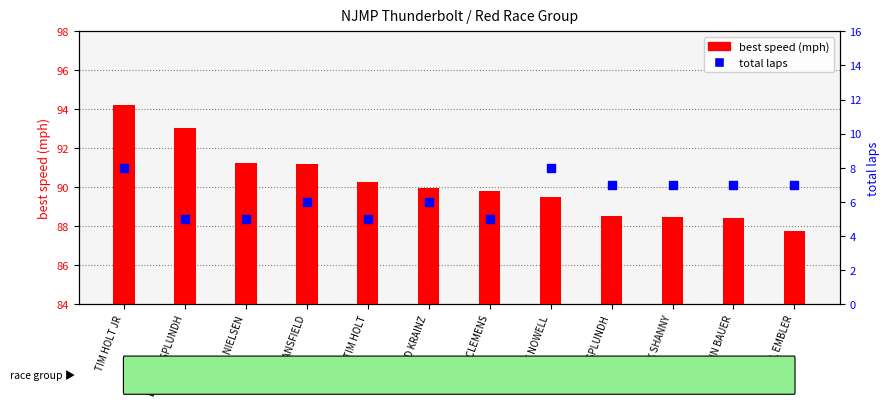

Which series contains the highest Y value?

best speed (mph)